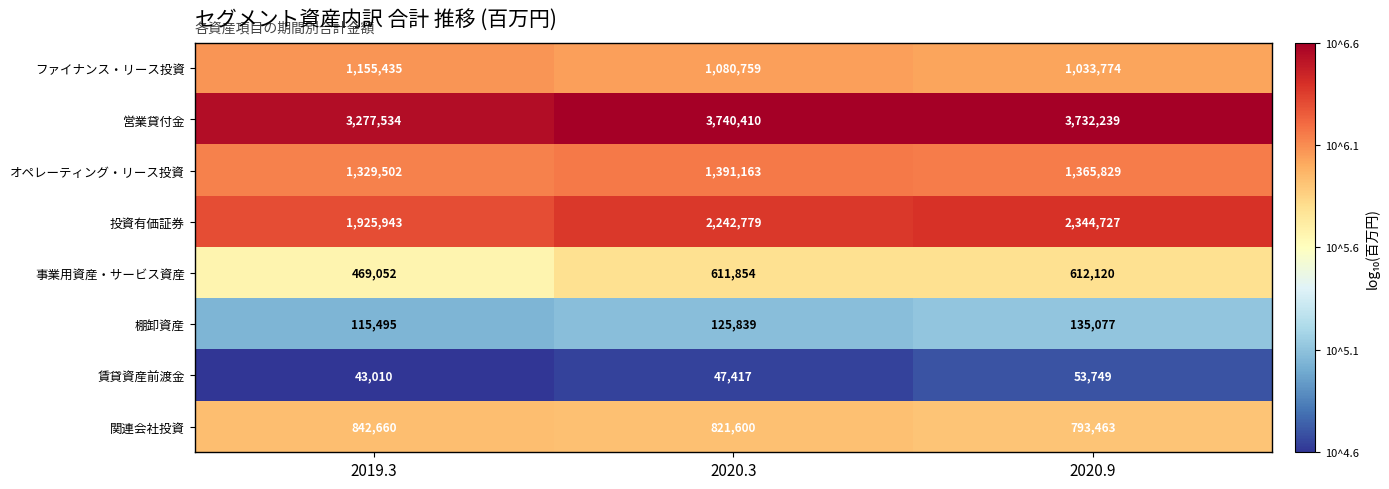

What is the maximum value for 賃貸資産前渡金?

53749